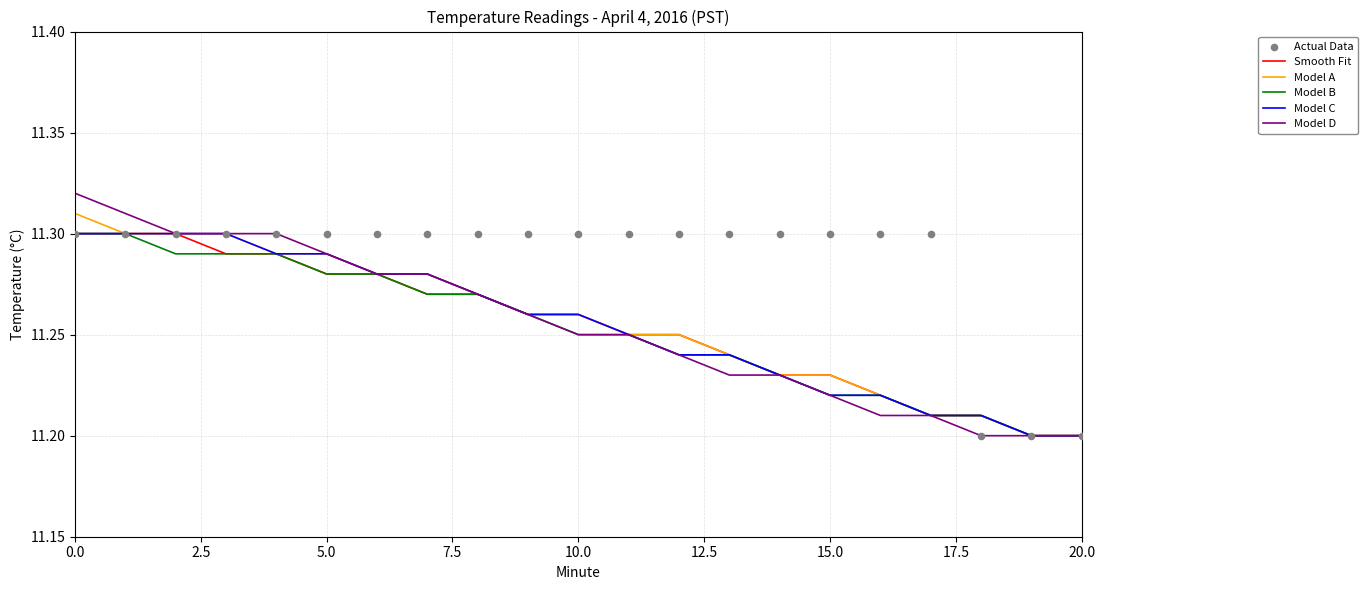

Which series reaches the minimum Y coordinate?

Smooth Fit